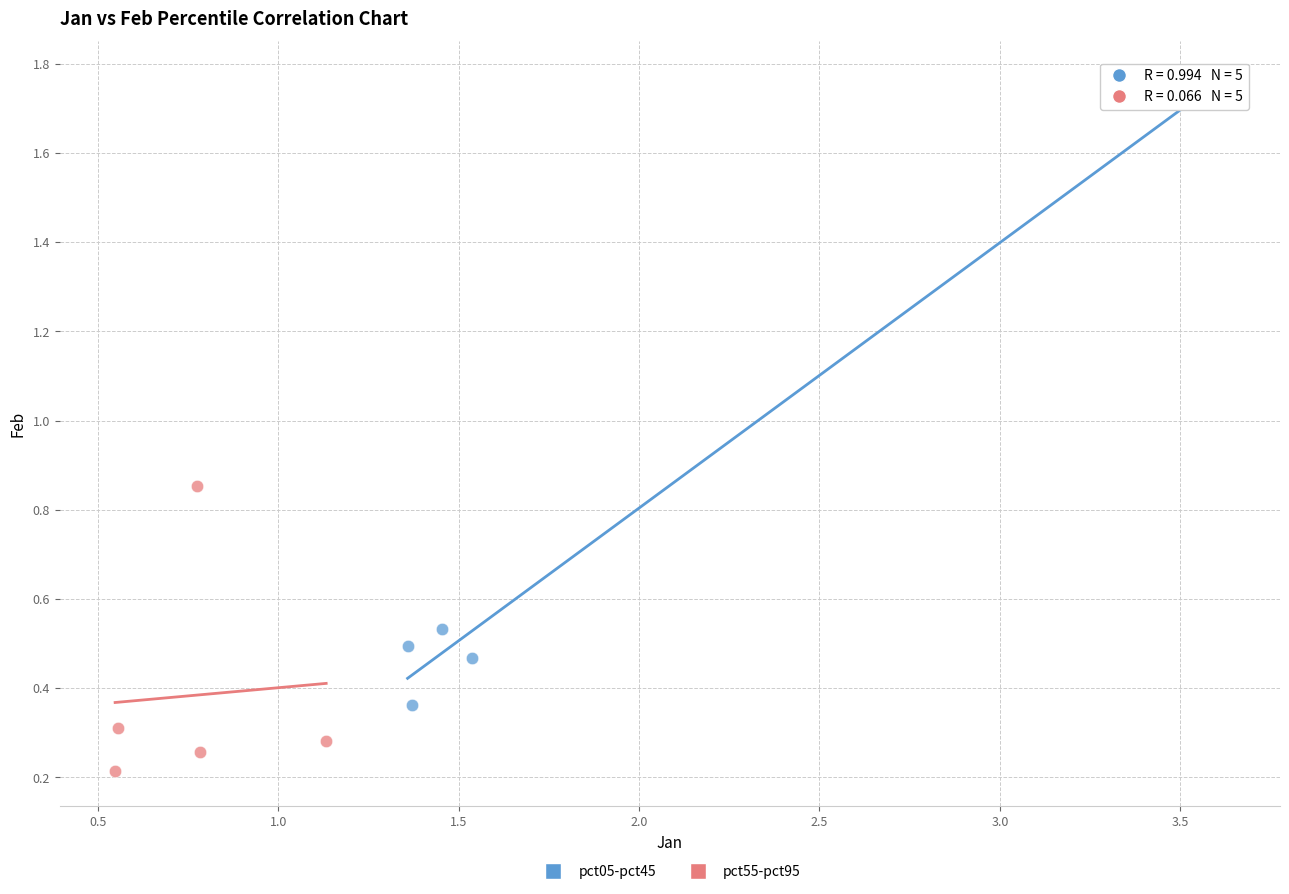

What are all the series names shown in the legend?

pct05-pct45, pct55-pct95